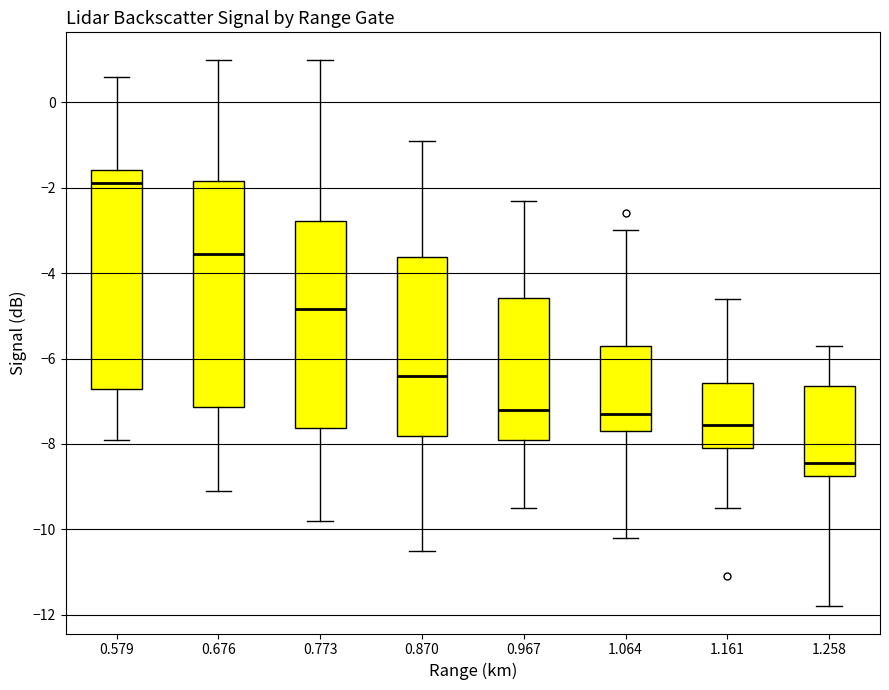

Reading left to right, transcribe this box plot: for each box, give where its median line is, the range the box spans, and where its two whiskers end, as read against the y-axis. The values are not printed on the chart, so give them approximately, as read against the axis.

0.579: median -1.8, box -6.8 to -1.6, whiskers -7.8 to 0.6
0.676: median -3.6, box -7.2 to -1.8, whiskers -9.0 to 1.0
0.773: median -4.8, box -7.6 to -2.8, whiskers -9.8 to 1.0
0.870: median -6.4, box -7.8 to -3.6, whiskers -10.4 to -0.8
0.967: median -7.2, box -7.8 to -4.6, whiskers -9.4 to -2.2
1.064: median -7.2, box -7.6 to -5.6, whiskers -10.2 to -3.0
1.161: median -7.6, box -8.0 to -6.6, whiskers -9.4 to -4.6
1.258: median -8.4, box -8.8 to -6.6, whiskers -11.8 to -5.6